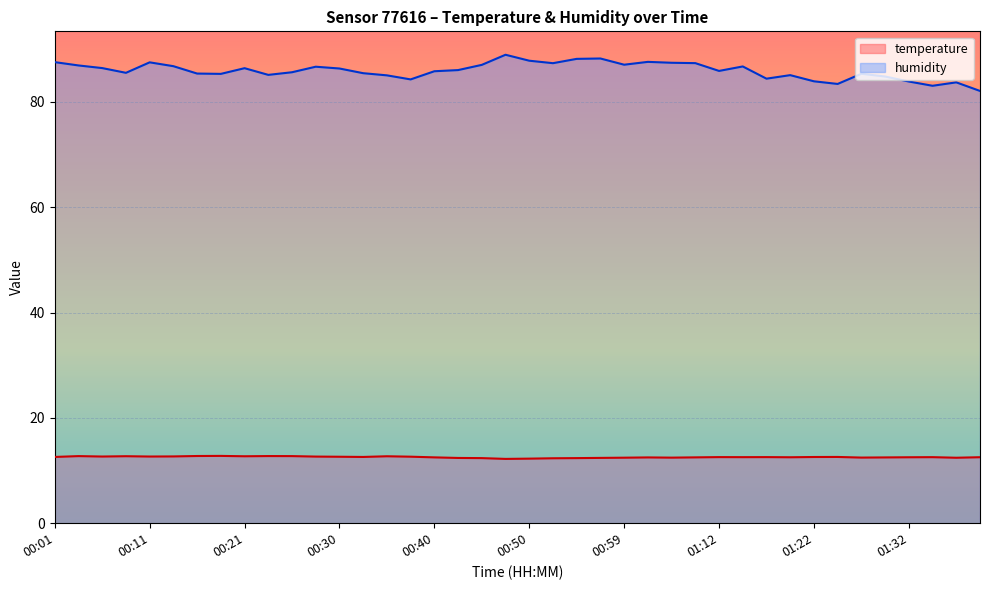

How many interior local valleys does the temperature series have?

10